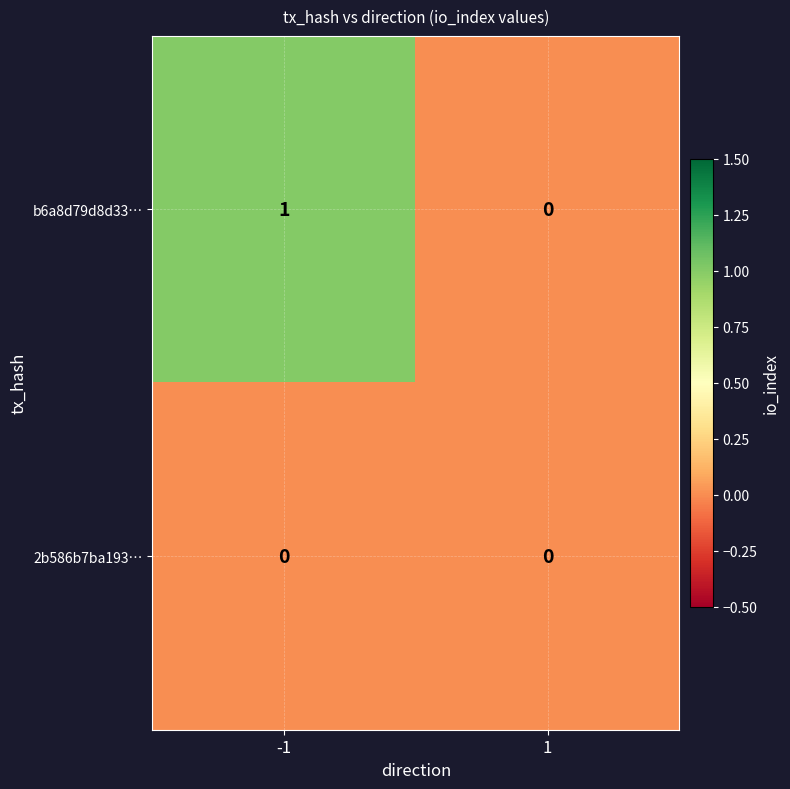

Which series has the largest total across all categories?

b6a8d79d8d33…